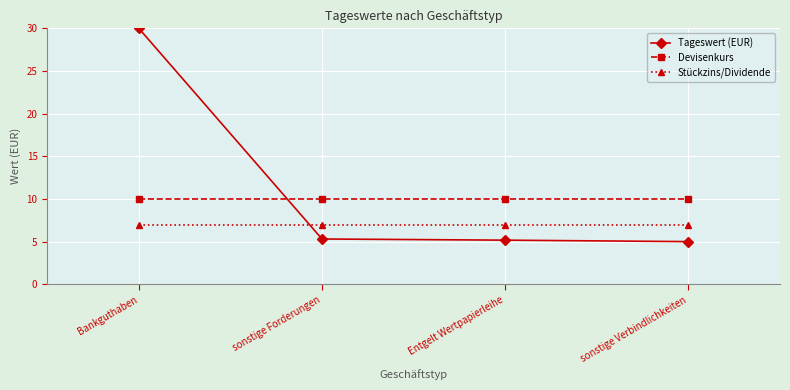

At how many categories does at least one series exceed 18?

1